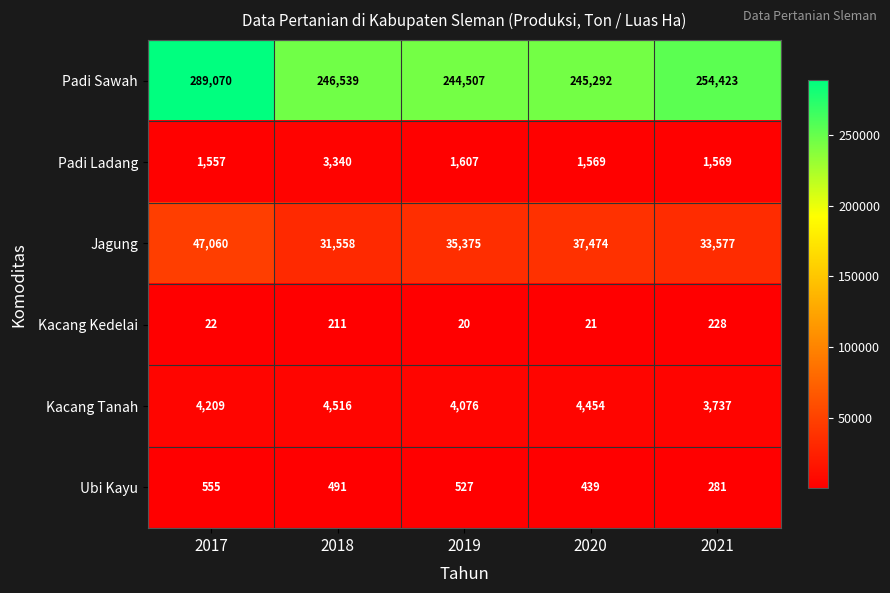

List the series in order of their peak value, highest first.

Padi Sawah, Jagung, Kacang Tanah, Padi Ladang, Ubi Kayu, Kacang Kedelai